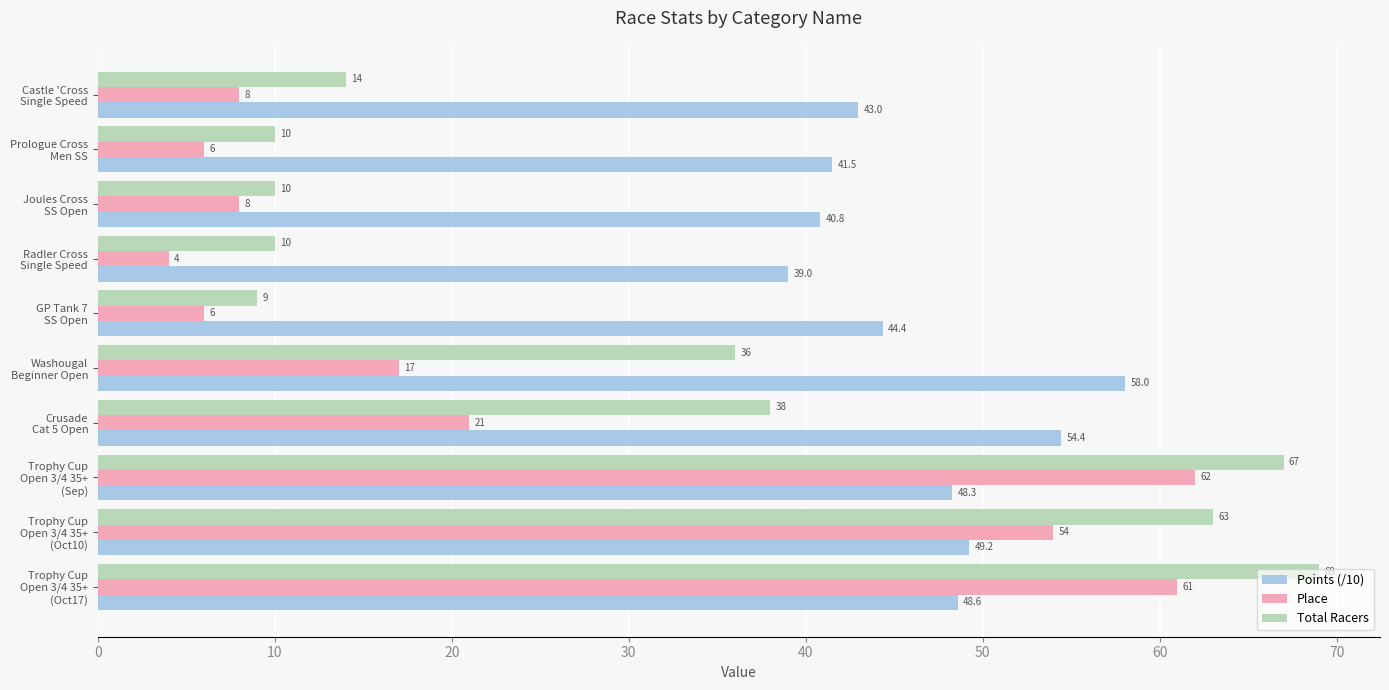

List the series in order of their peak value, lowest first.

Points (/10), Place, Total Racers